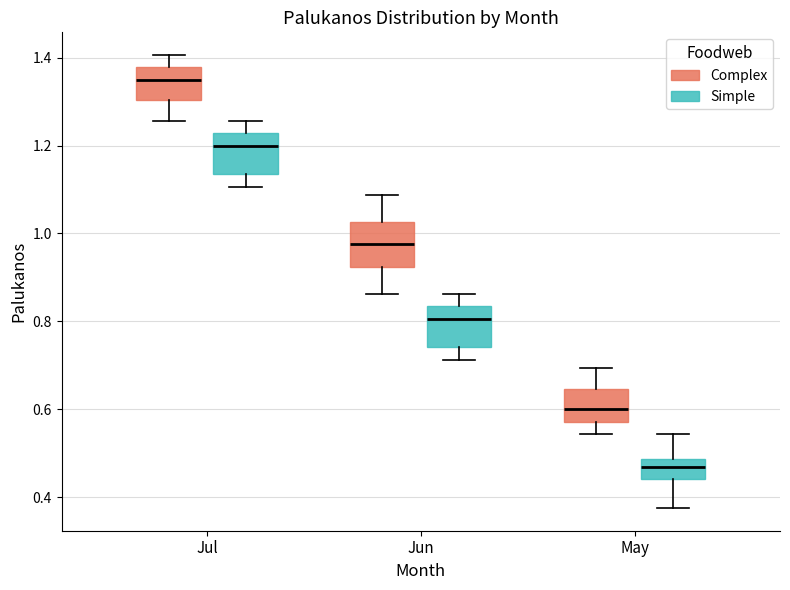

Reading left to right, transcribe this box plot: for each box, give where its median line is, the range the box spans, and where its two whiskers end, as read against the y-axis. The values are not printed on the chart, so give them approximately, as read against the axis.

Jul (Complex): median 1.36, box 1.30 to 1.38, whiskers 1.26 to 1.40
Jul (Simple): median 1.20, box 1.14 to 1.22, whiskers 1.10 to 1.26
Jun (Complex): median 0.98, box 0.92 to 1.02, whiskers 0.86 to 1.08
Jun (Simple): median 0.80, box 0.74 to 0.84, whiskers 0.72 to 0.86
May (Complex): median 0.60, box 0.58 to 0.64, whiskers 0.54 to 0.70
May (Simple): median 0.46, box 0.44 to 0.48, whiskers 0.38 to 0.54